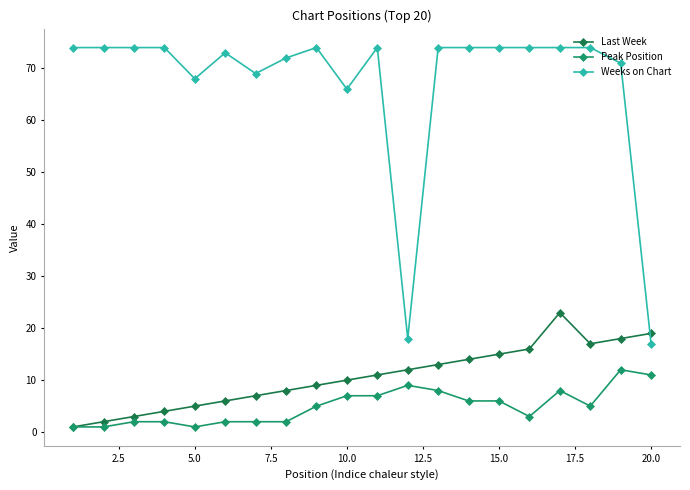

How many series are shown in this chart?

3